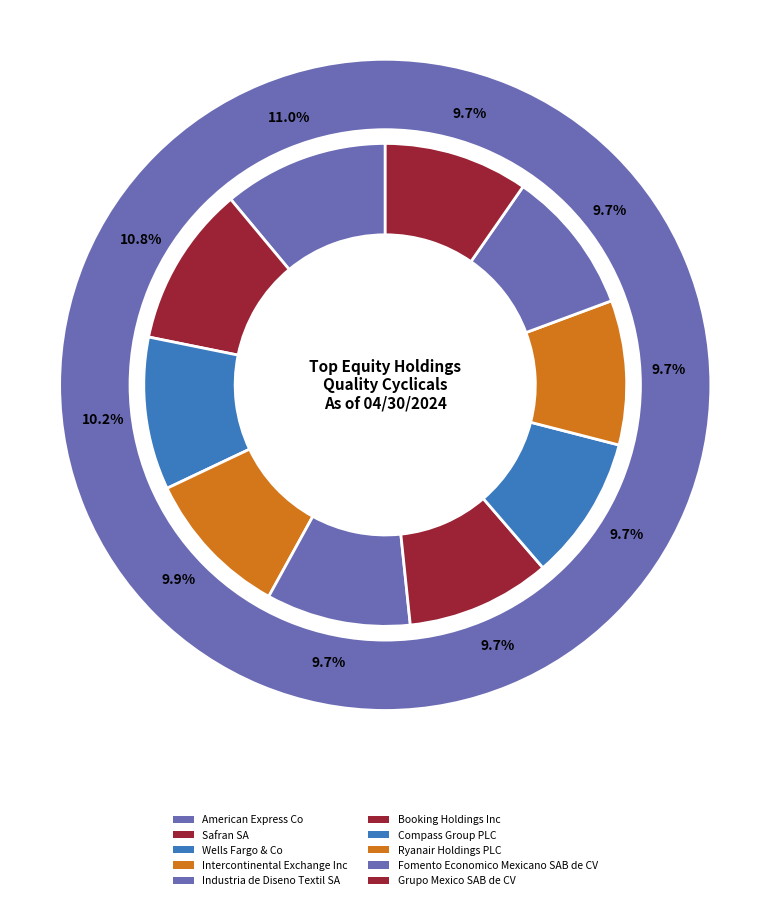

Is Compass Group PLC the majority of the pie?

No